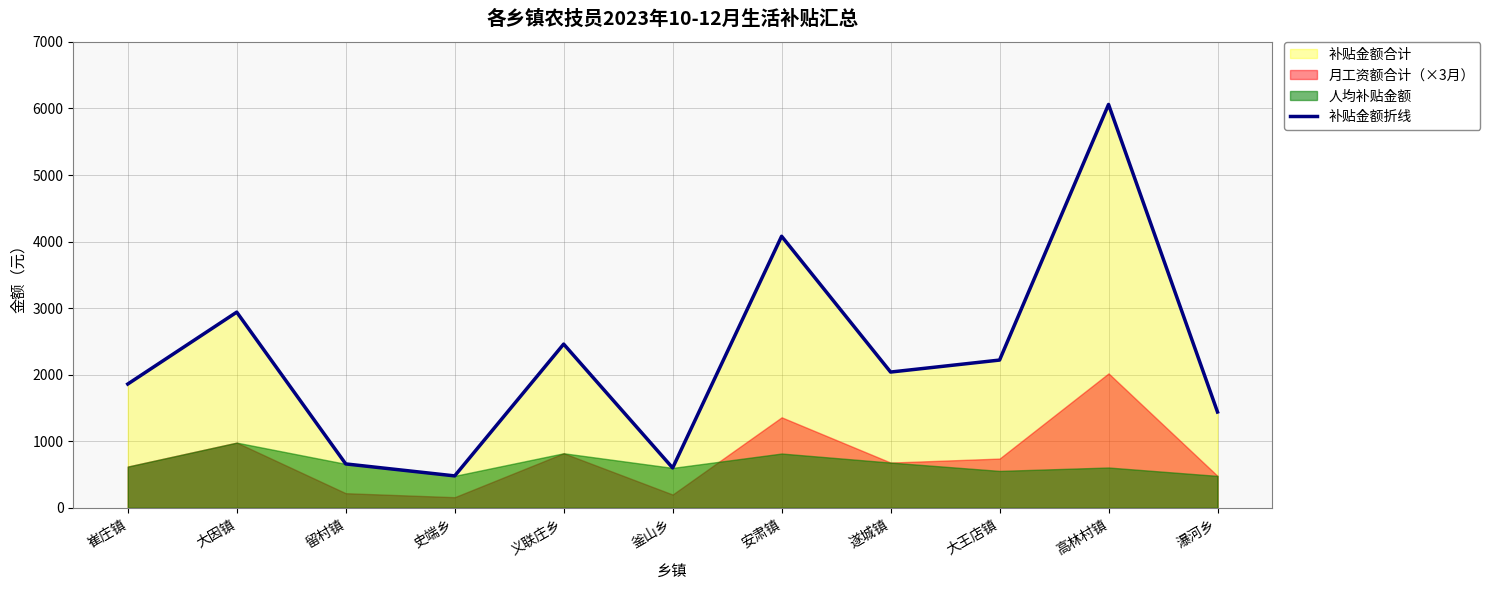

How many categories are shown in the chart?

11